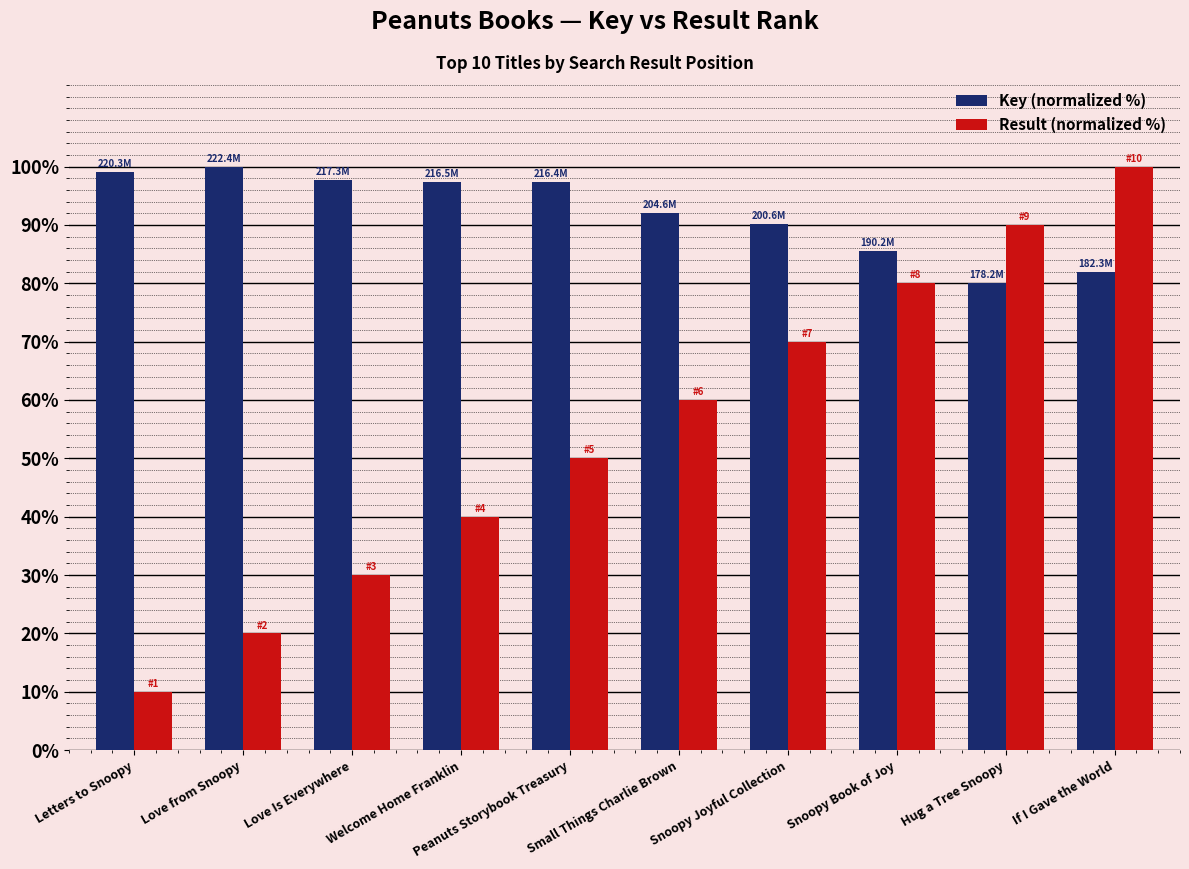

What is the spread (max minus min) of values at Love Is Everywhere?

67.7